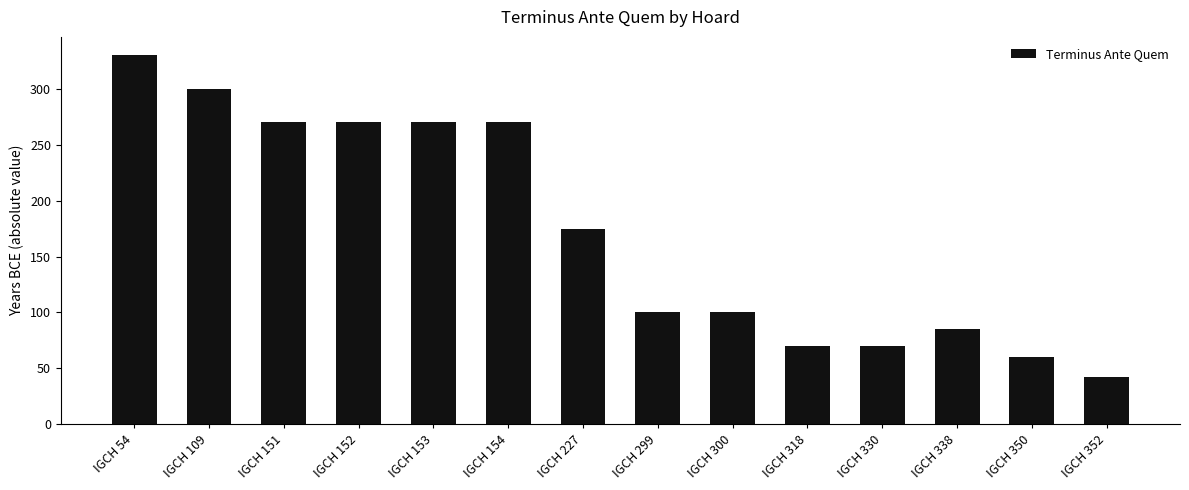

How many data points are less than 175?

7